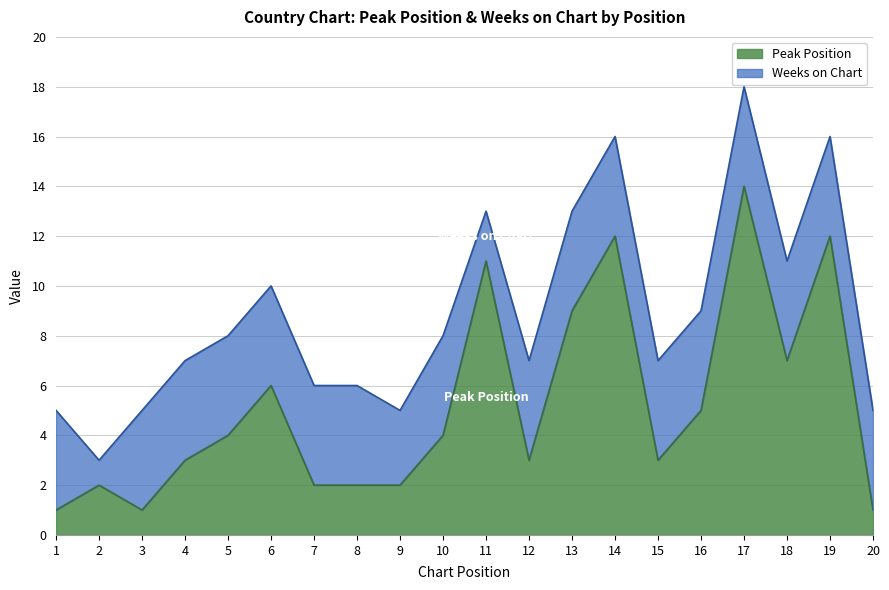

Is it true that the value at 3 is 0?

False